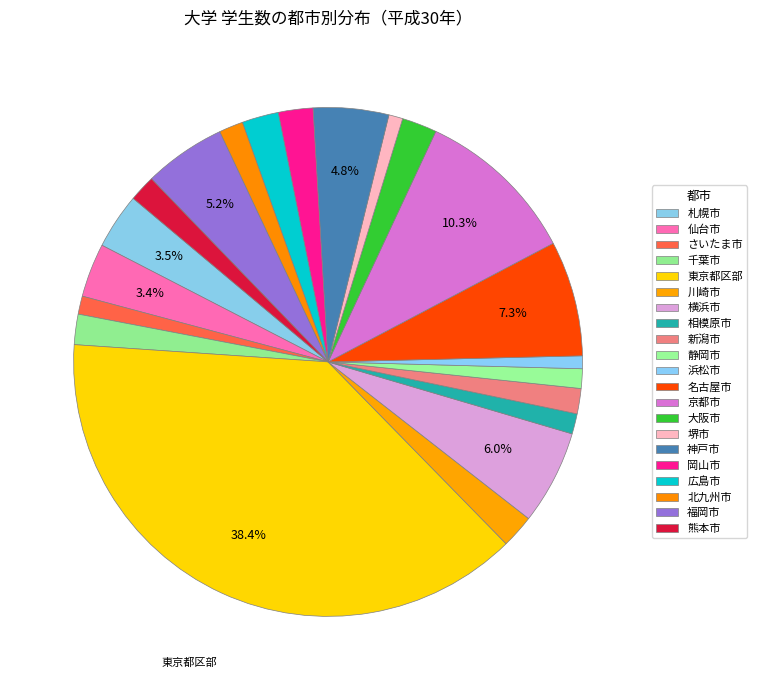

How many slices are in this pie chart?

21